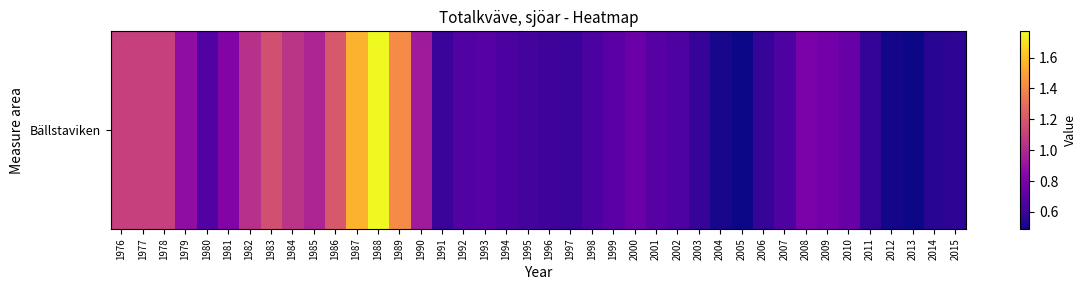

At which label is the value closest to 1?

1985